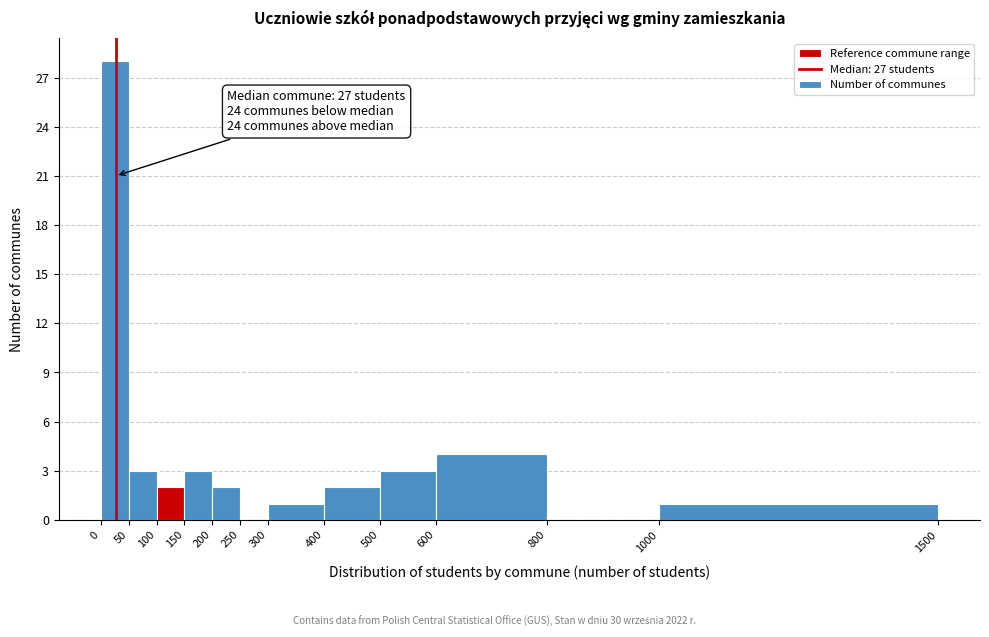

Which range on the x-axis has the tallest bar?

0 to 50